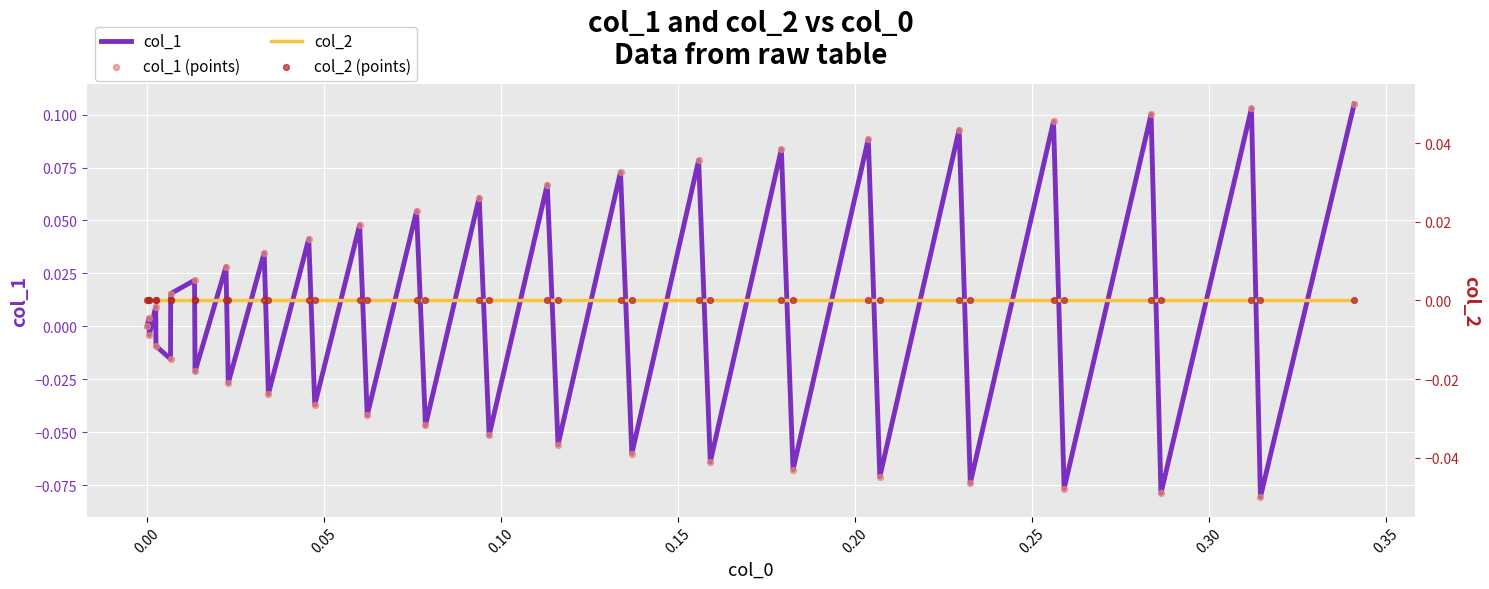

Which series has the largest total across all categories?

col_1